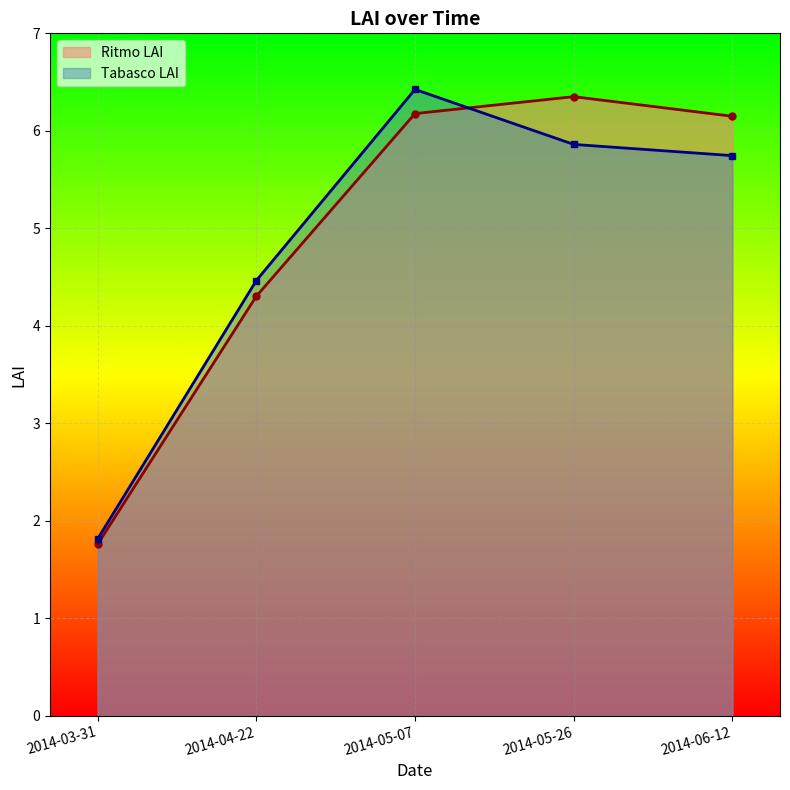

Where does the Ritmo LAI series first go above 6?

2014-05-07